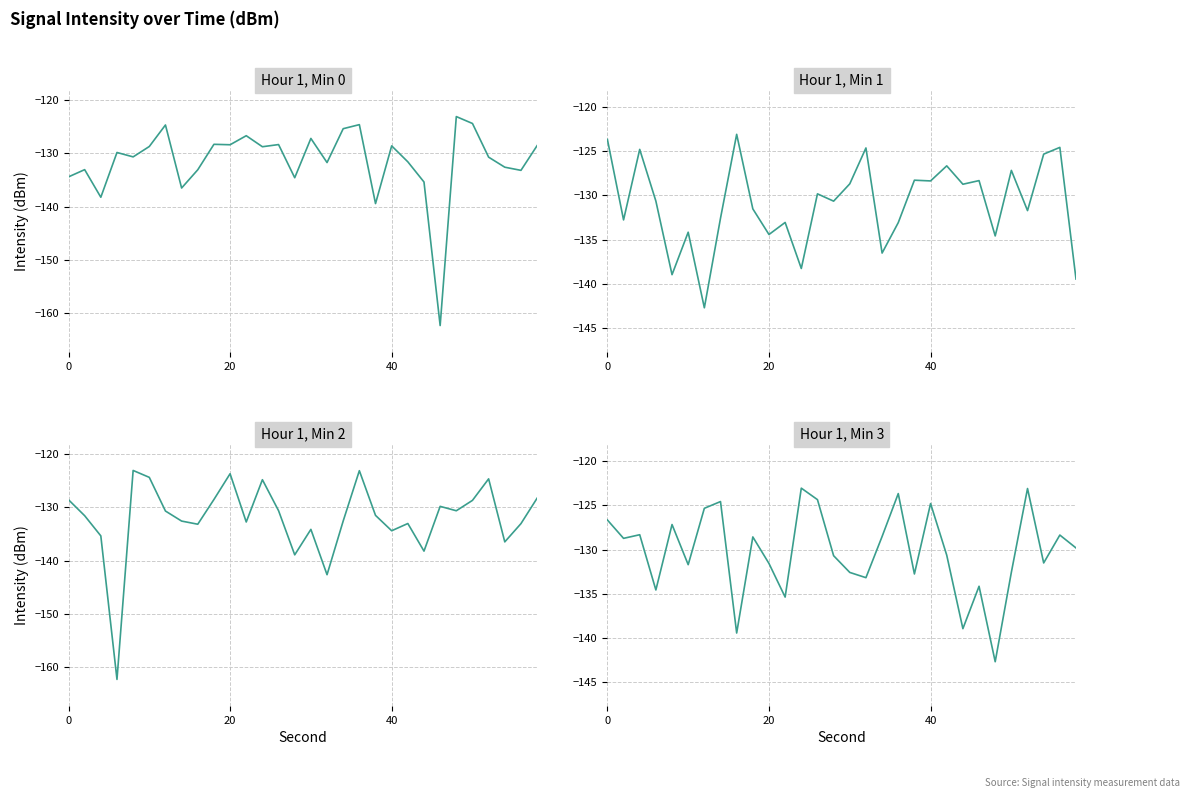

How many times do Hour 1, Min 1 and Hour 1, Min 3 cross each other?

15